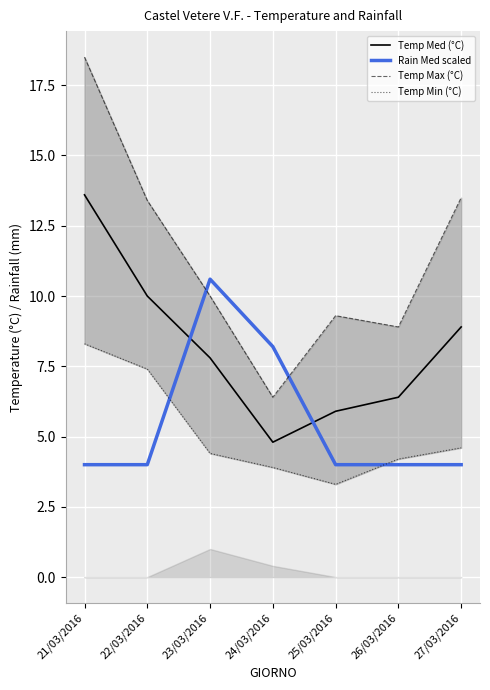

At which label is Temp Med (°C) closest to 9?

27/03/2016